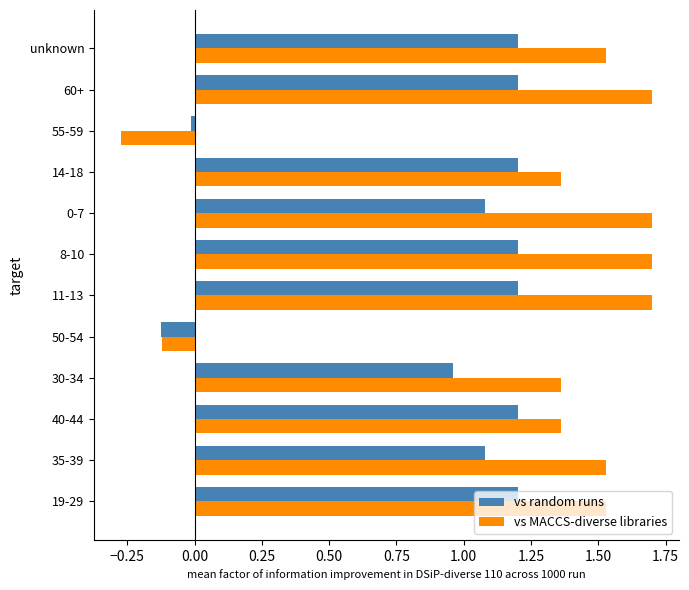

List the series in order of their peak value, highest first.

vs MACCS-diverse libraries, vs random runs